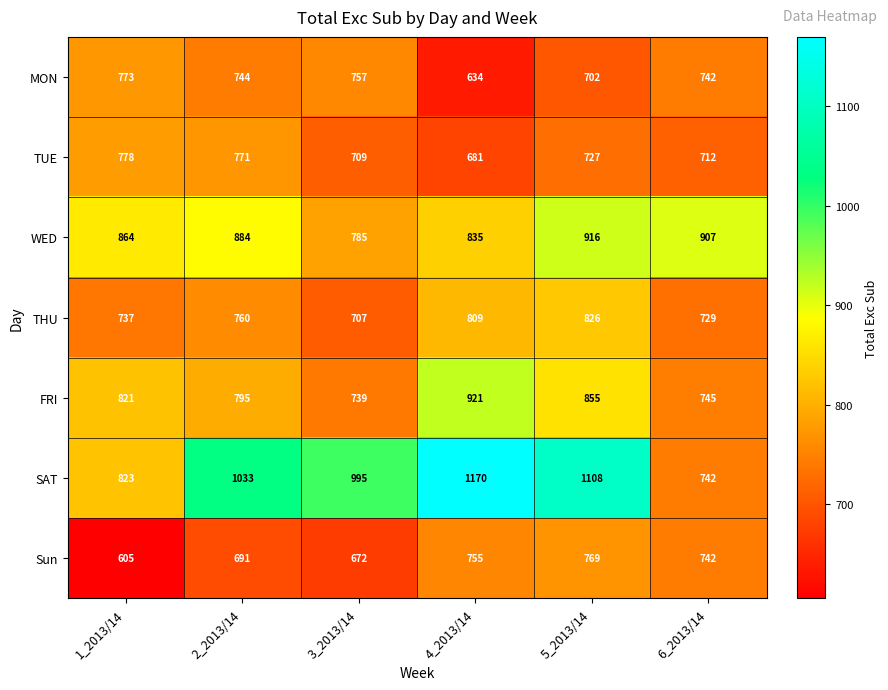

Which series has the largest total across all categories?

SAT